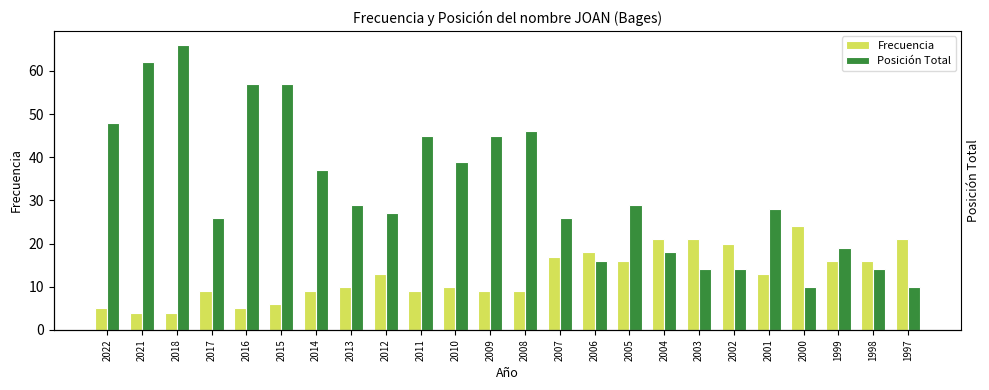

List the series in order of their peak value, lowest first.

Frecuencia, Posición Total